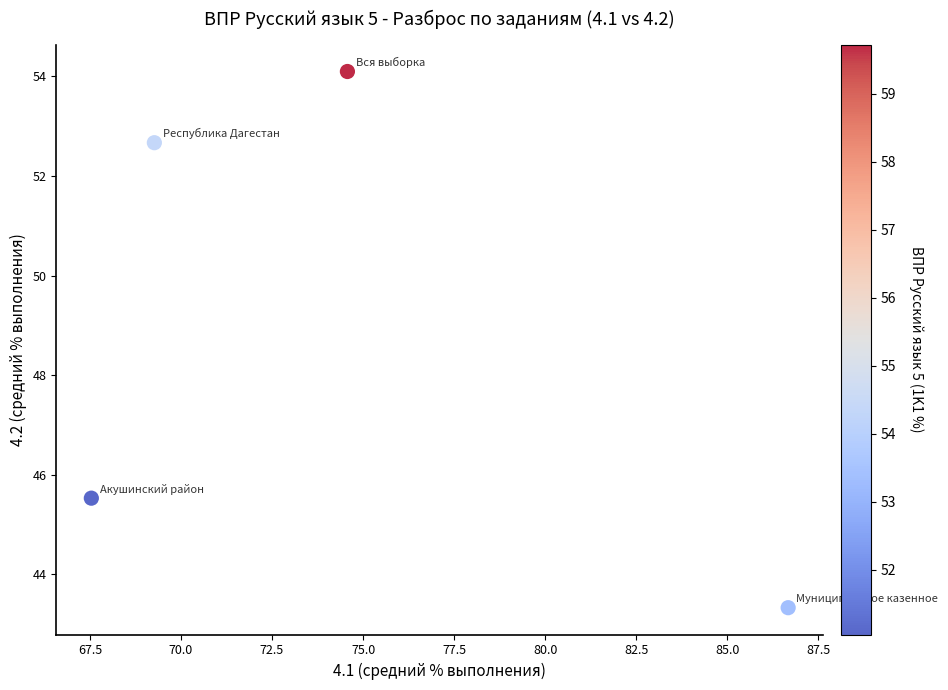

What Y value in the scatter plot is closest to 48?

45.5